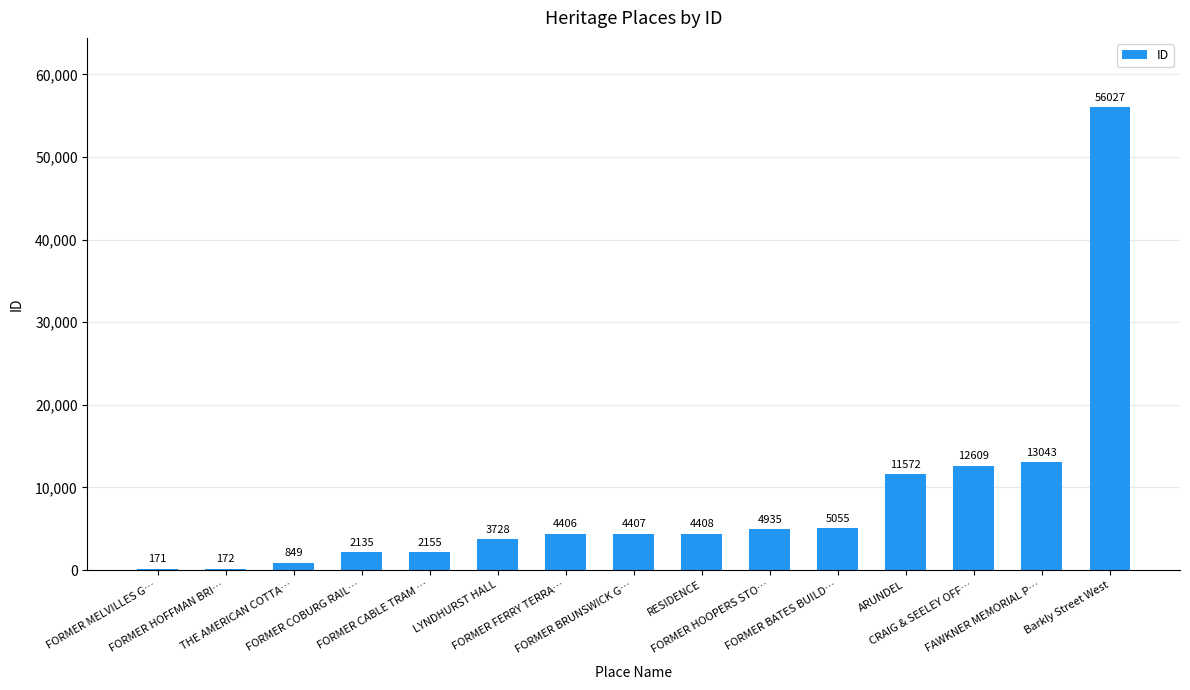

What is the sum of all values?

125672